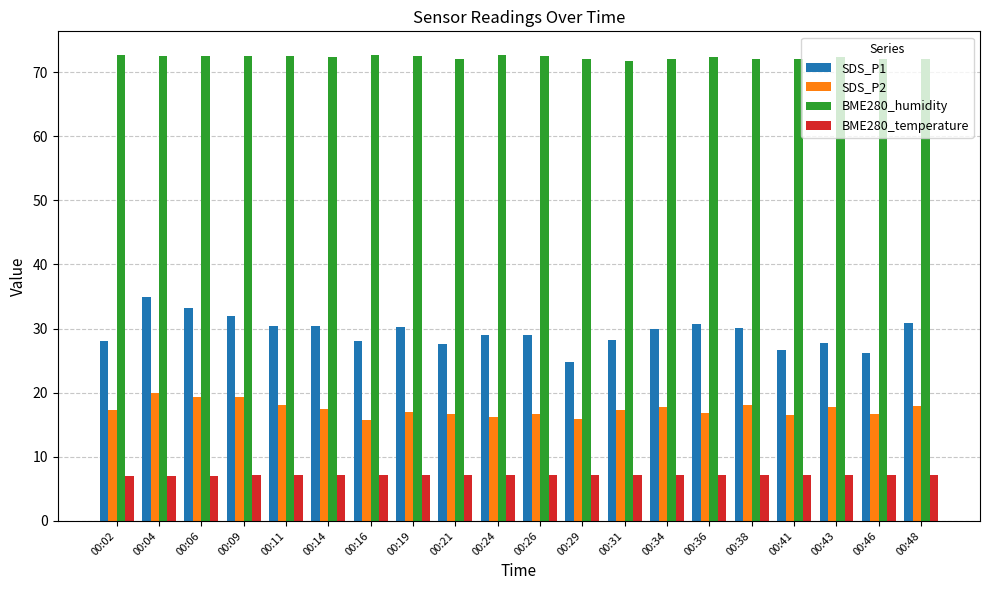

True or false: SDS_P1 has a value of 50.5 at 00:24.

False